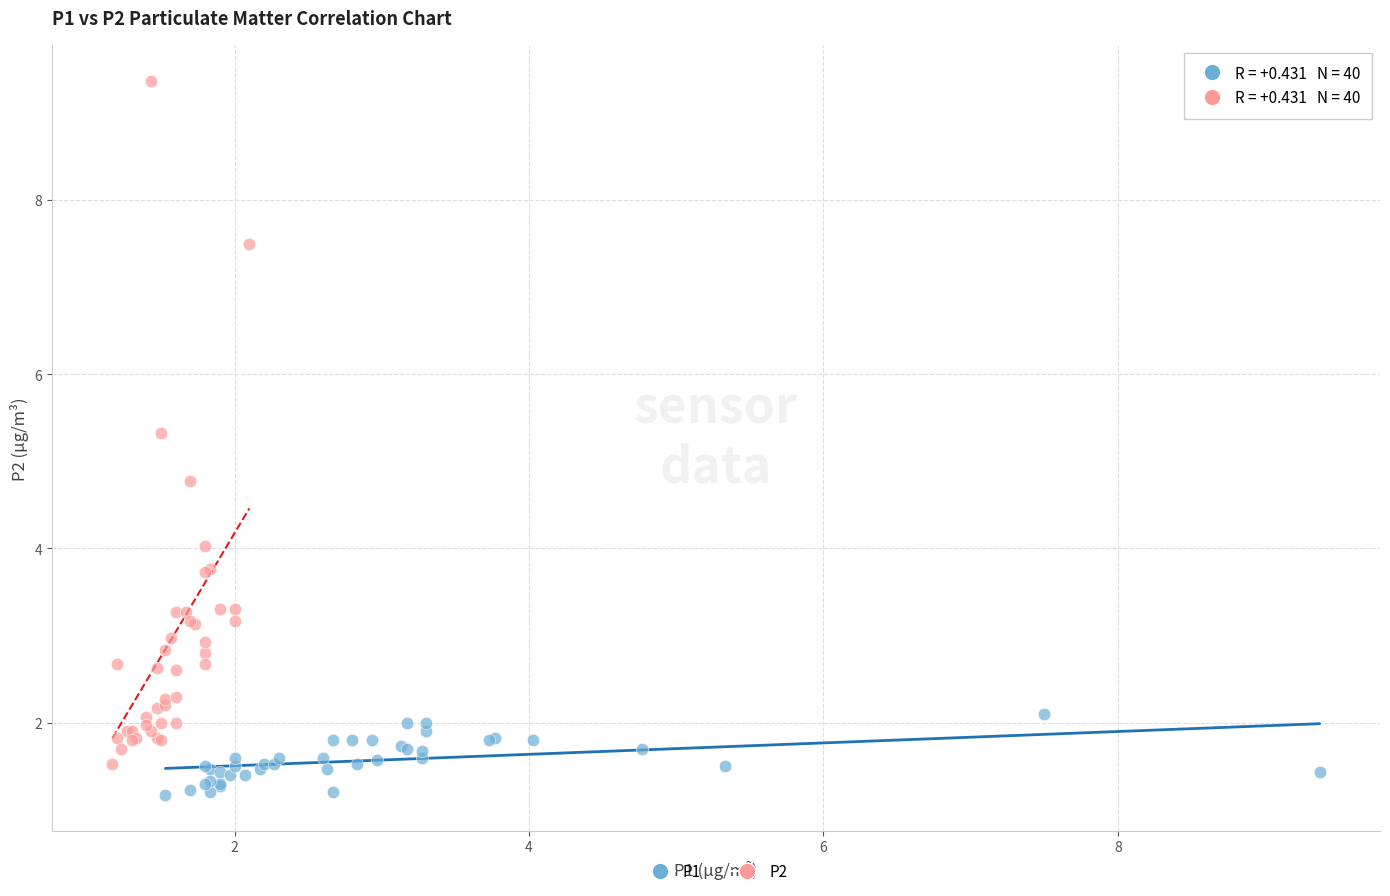

Which series has the widest spread of Y values?

P2